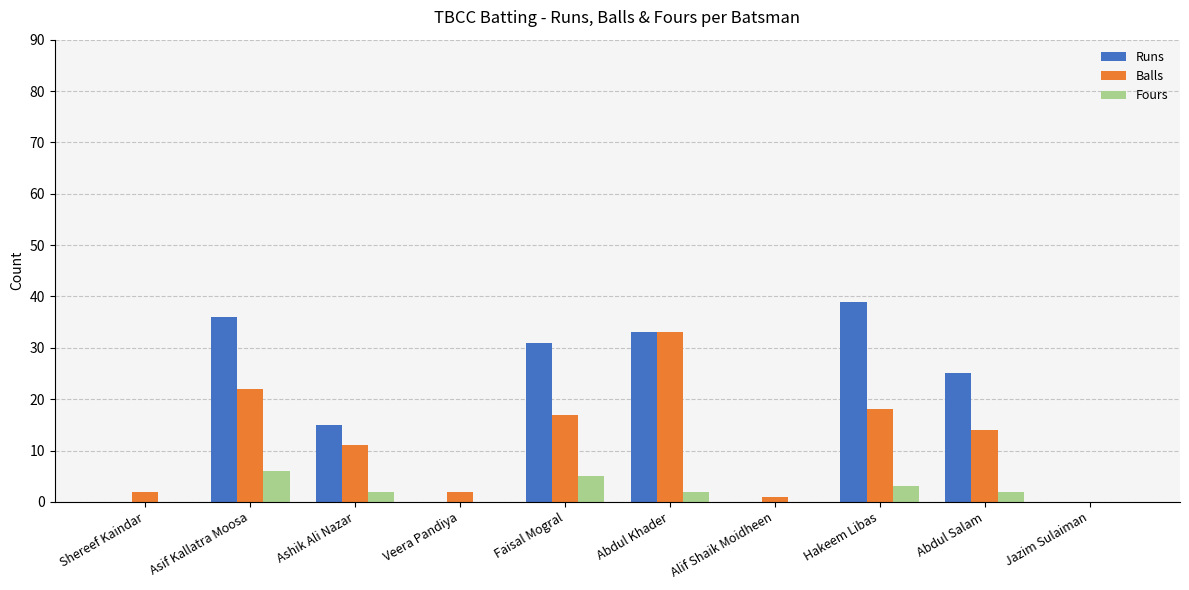

What are all the series names shown in the legend?

Runs, Balls, Fours